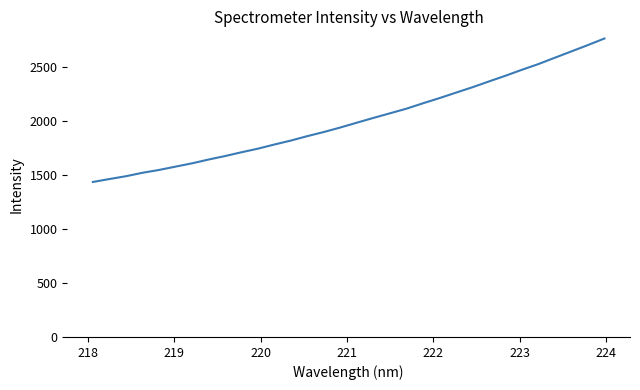

True or false: there are more than 1 points higher than both neighbors.

False